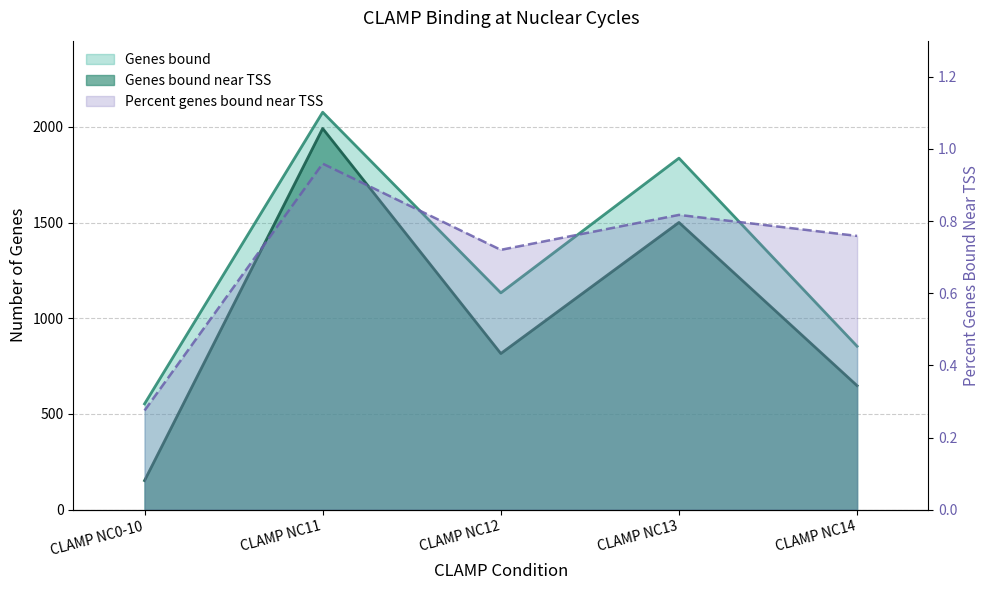

True or false: Genes bound and Genes bound near TSS cross at least once.

False